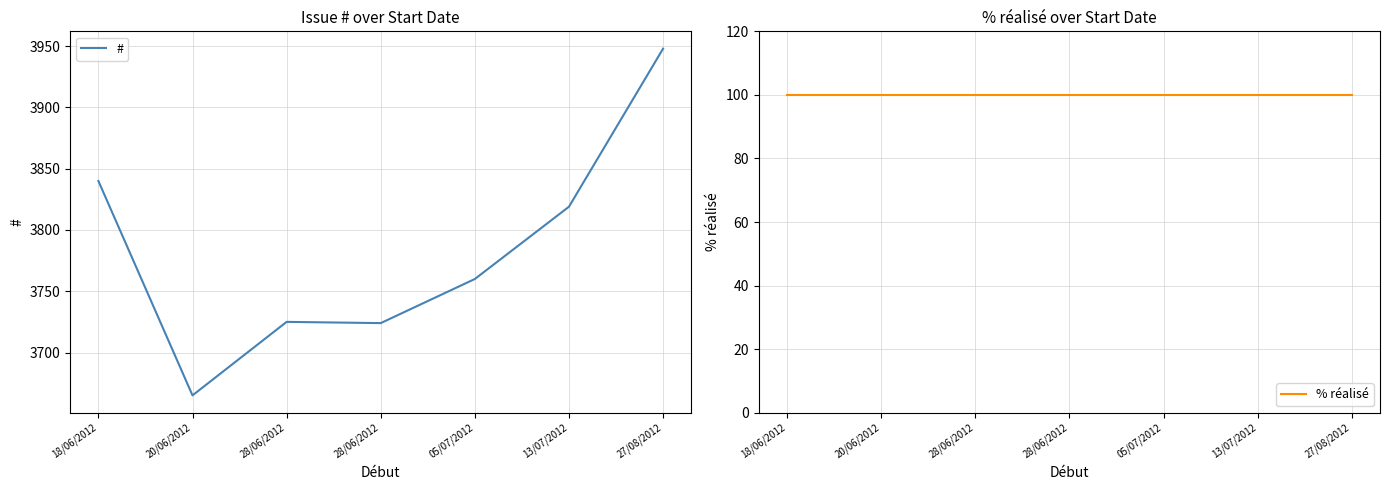

What is the sum of all # values?

26481